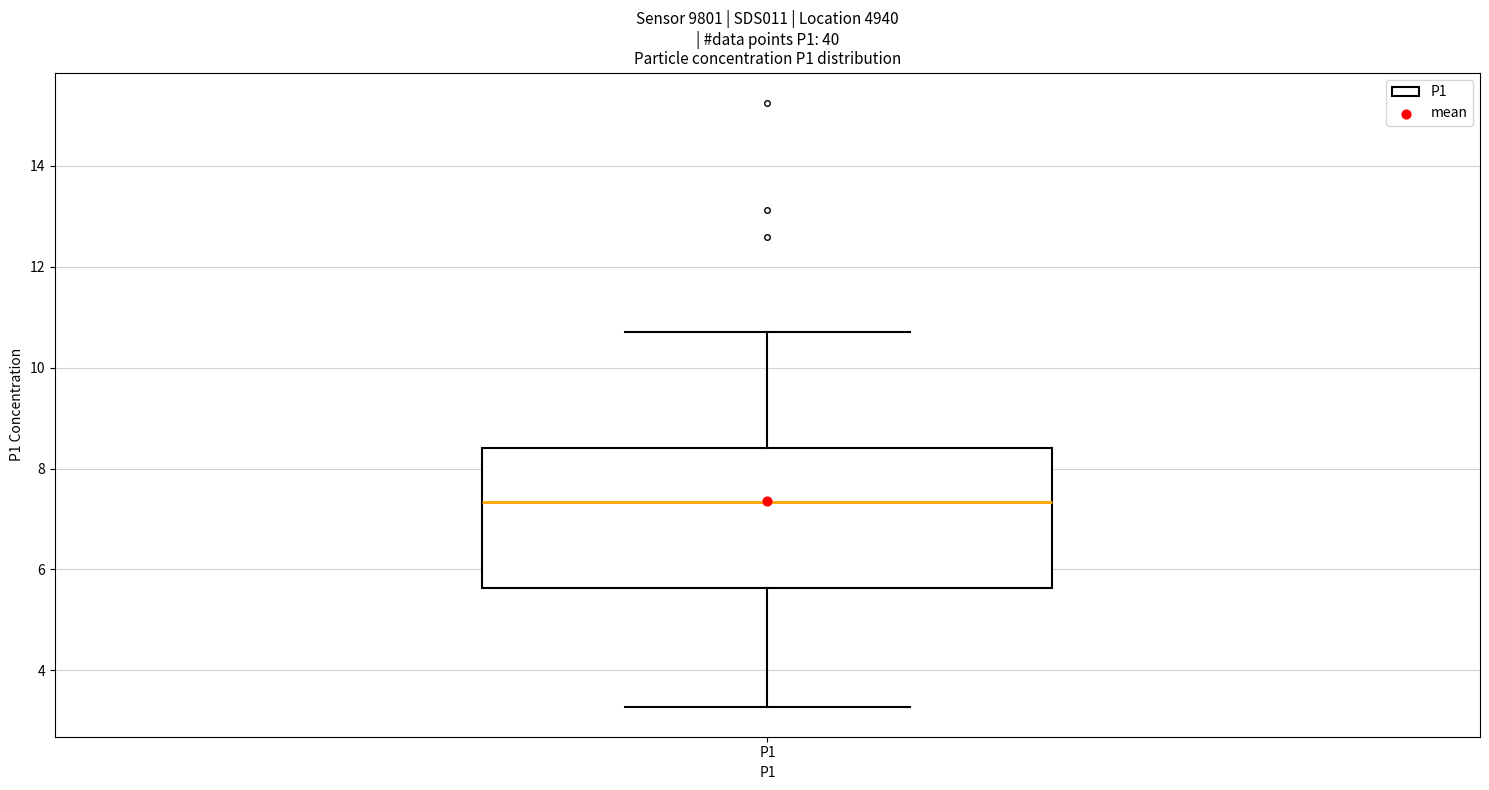

Transcribe this box plot: give where the median line is, the range the box spans, and where the two whiskers end, as read against the y-axis. The values are not printed on the chart, so give them approximately, as read against the axis.

median 7.4, box 5.6 to 8.4, whiskers 3.2 to 10.8